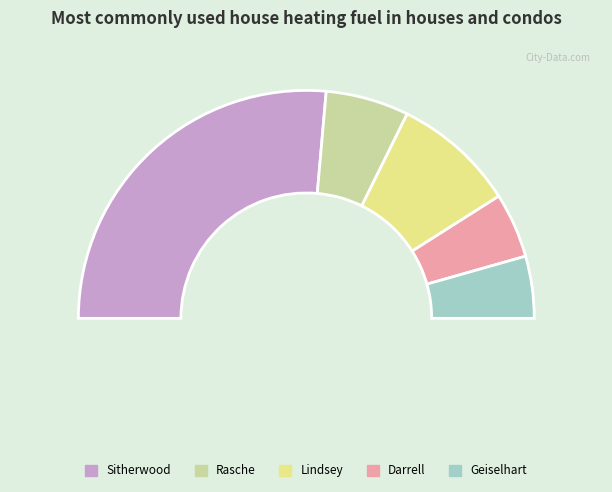

What is the majority slice?

Sitherwood